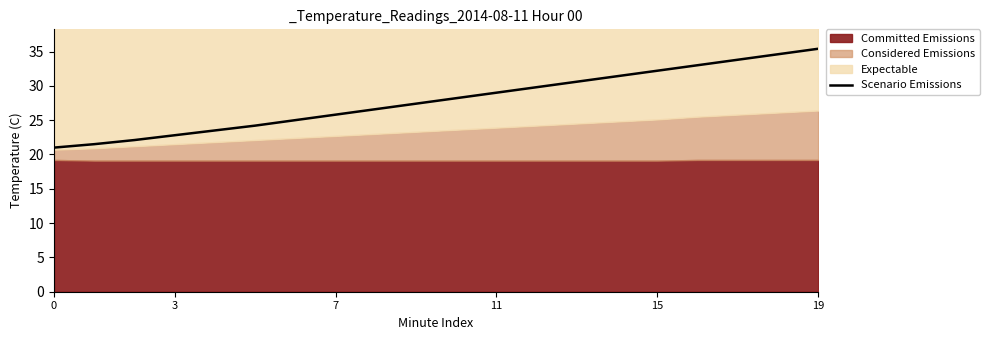

How many values are below 28?

10